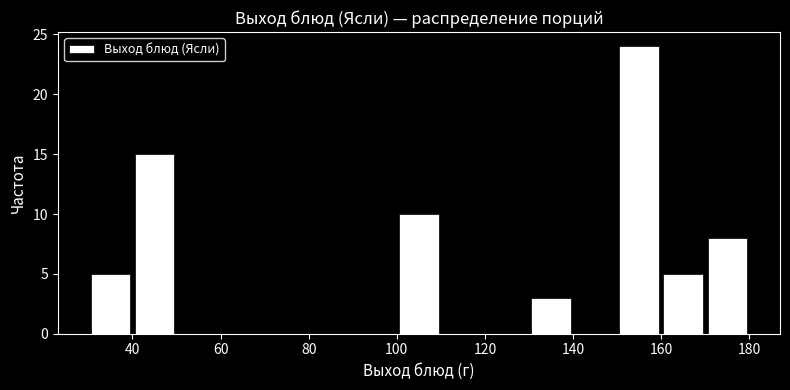

Reading left to right, list every bar in this chart as the range it spans on the x-axis followed by its height. The values are not printed on the chart, so give them approximately, as read against the axis.

30 to 40: 5
40 to 50: 15
50 to 60: 0
60 to 70: 0
70 to 80: 0
80 to 90: 0
90 to 100: 0
100 to 110: 10
110 to 120: 0
120 to 130: 0
130 to 140: 3
140 to 150: 0
150 to 160: 24
160 to 170: 5
170 to 180: 8